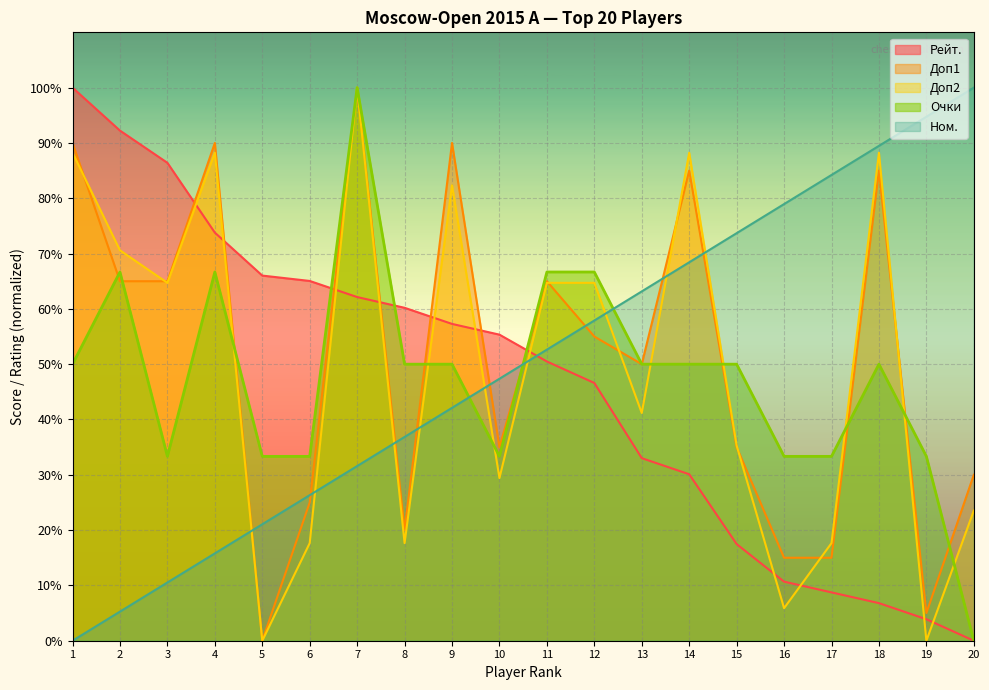

True or false: Очки has more than 0 points higher than both neighbors.

True